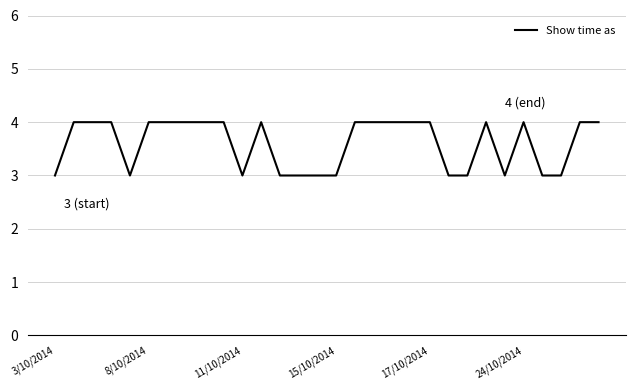

What is the smallest value displayed?

3